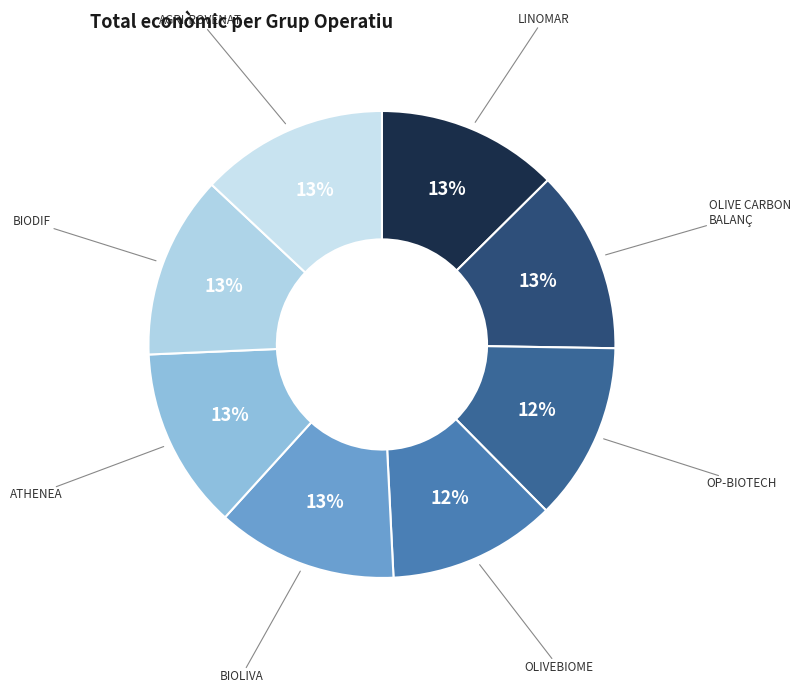

Count the number of slices in the pie.

8